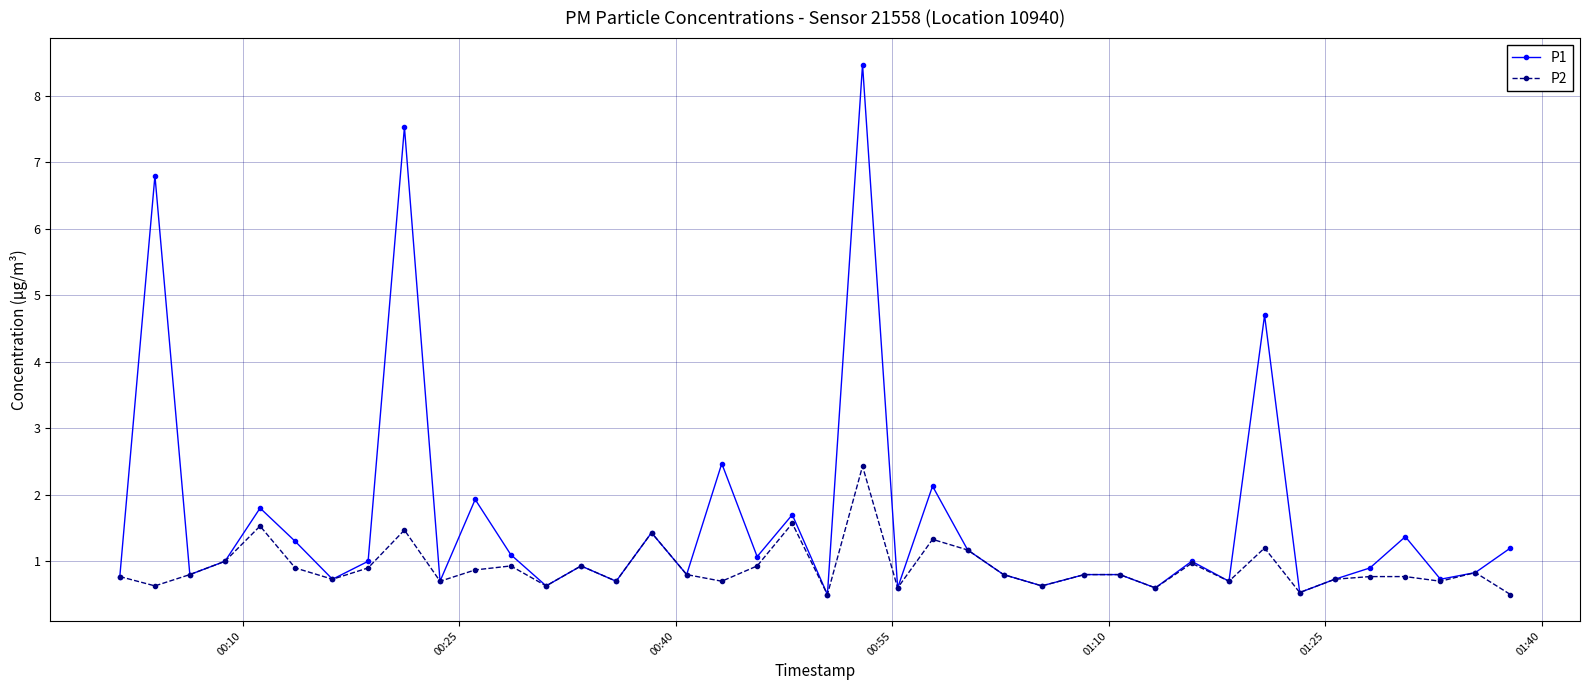

What is the value of the P1 point at the 18th from the left?

2.5